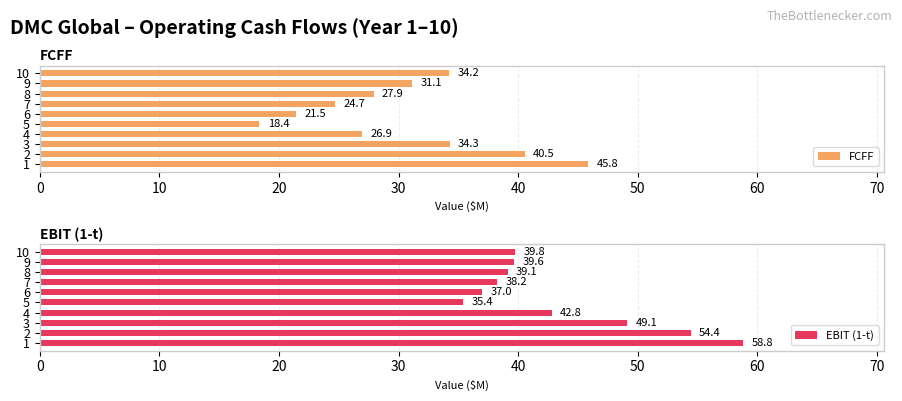

How many bars are there in each group?

2